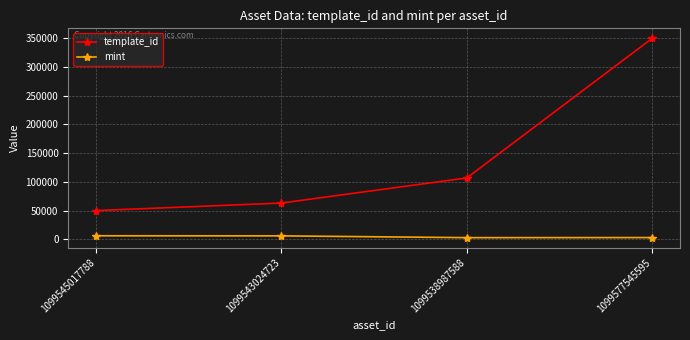

True or false: template_id and mint cross at least once.

False